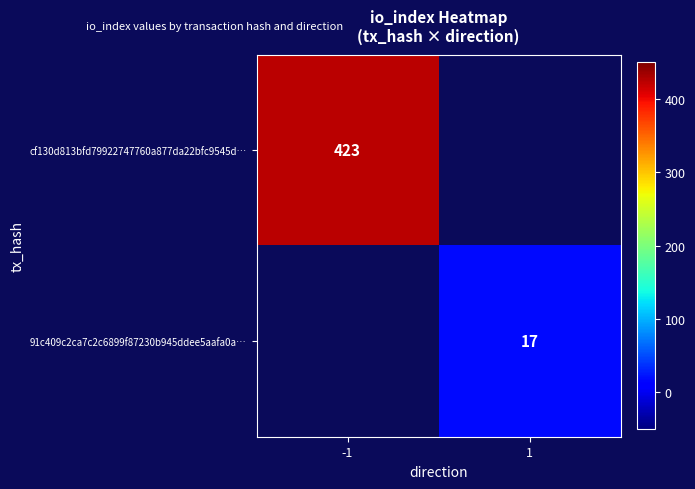

Is it true that cf130d813bfd79922747760a877da22bfc9545d… equals 703.8 at -1?

False